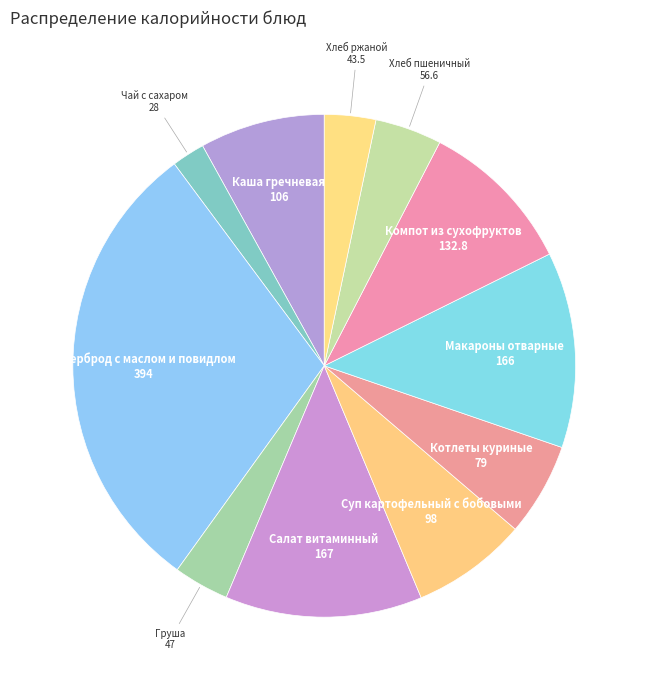

The Каша гречневая slice represents 8% of the pie. True or false?

True